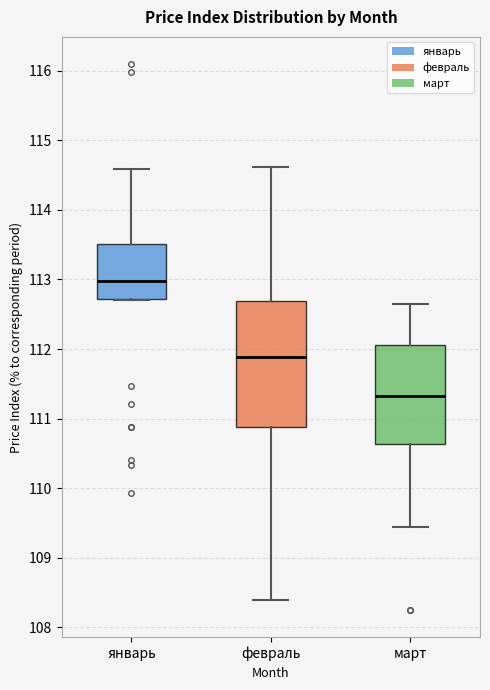

Where does the median line of the box for январь sit on the y-axis? The values are not printed on the chart, so give them approximately, as read against the axis.

113.0